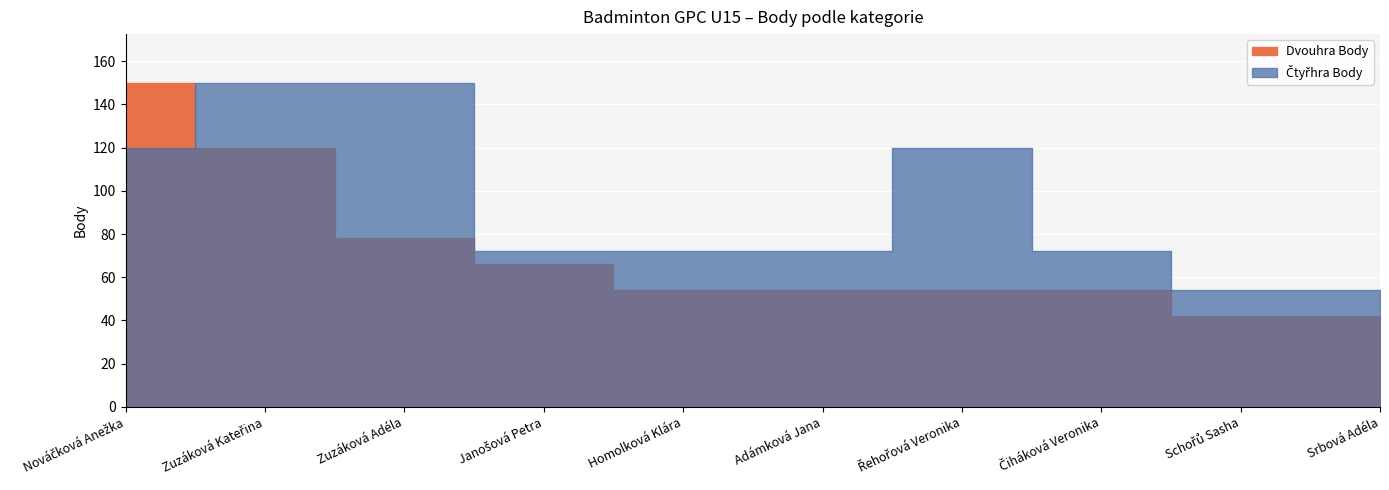

Rank the series by their maximum value, from lowest to highest.

Dvouhra Body, Čtyřhra Body